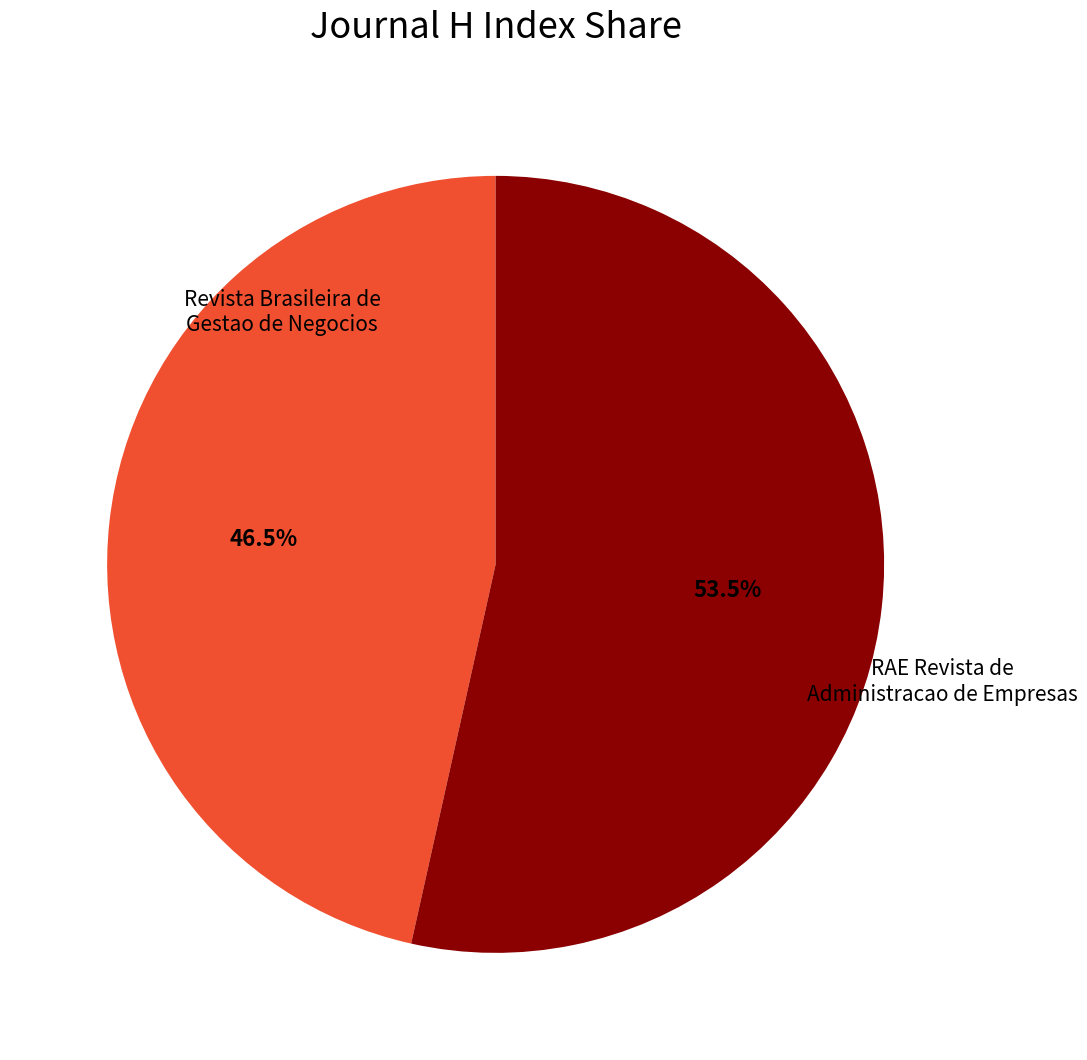

Rank the categories by value from highest to lowest.

RAE Revista de Administracao de Empresas, Revista Brasileira de Gestao de Negocios